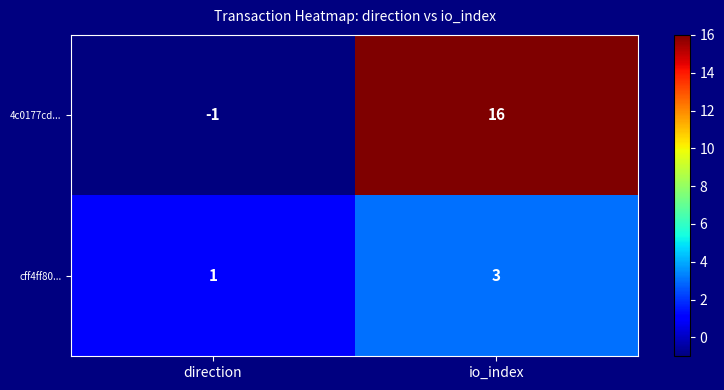

Which category has the highest value across all series?

io_index